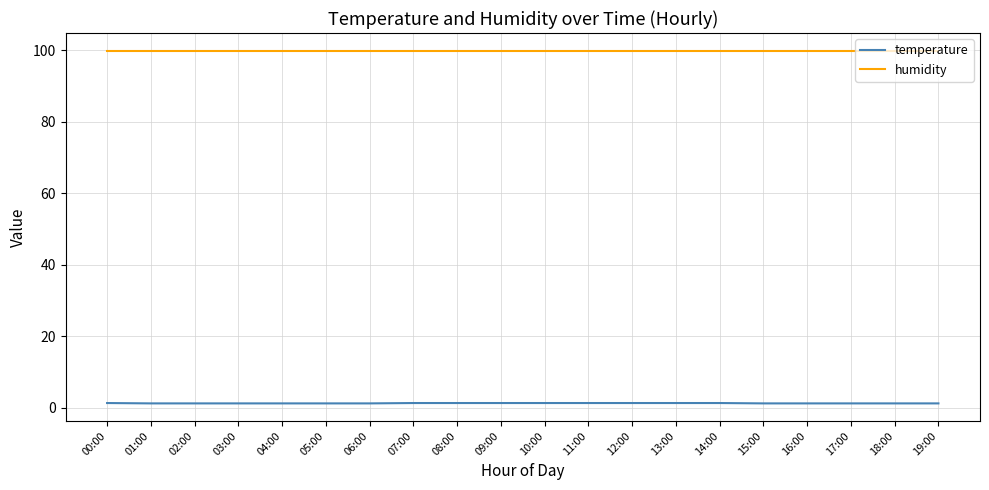

Is the value of humidity at 04:00 greater than the value of temperature at 11:00?

Yes